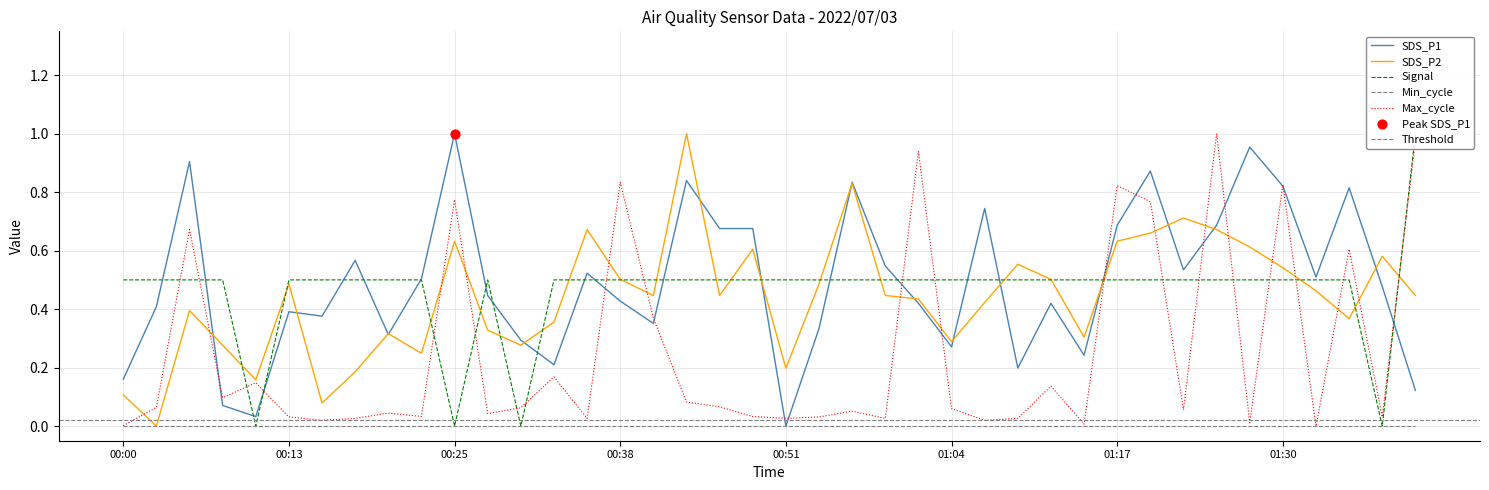

Which series contains the highest Y value?

SDS_P1